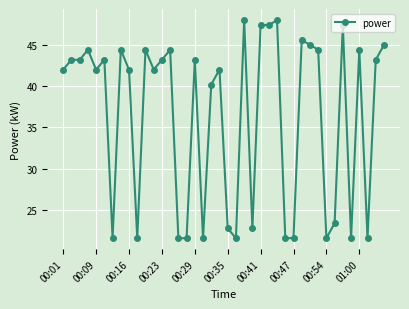

What is the value of the 28th point from the left?

21.6